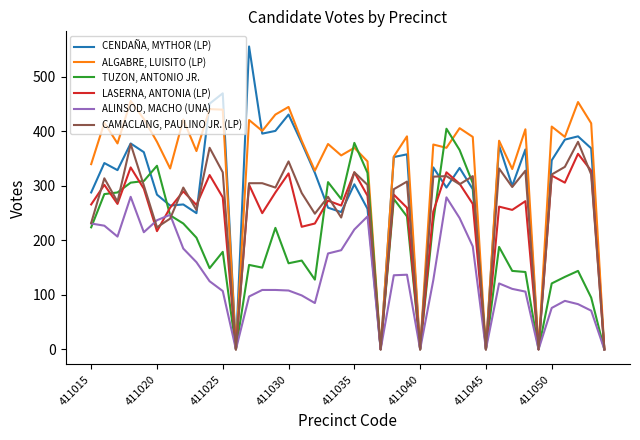

Which series has the widest spread of values?

CENDAÑA, MYTHOR (LP)